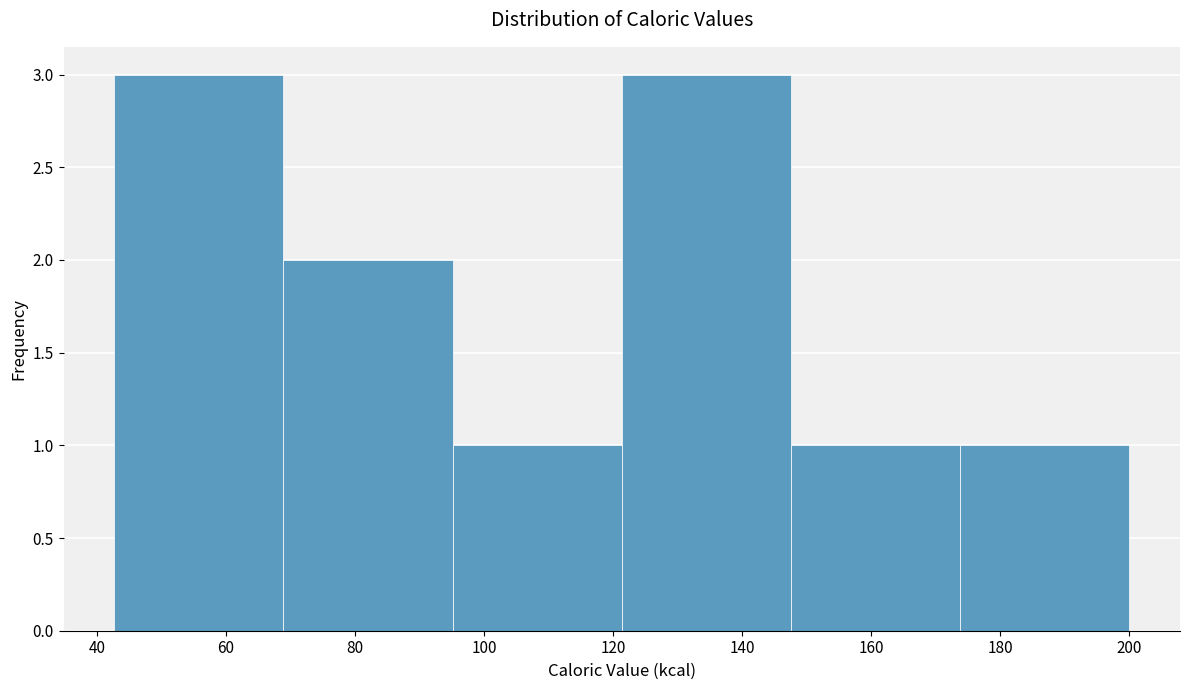

What is the height of the bar covering 96 to 122 on the x-axis? Neither the bar edges nor the heights are printed on the chart, so give them approximately, as read against the axes.

1